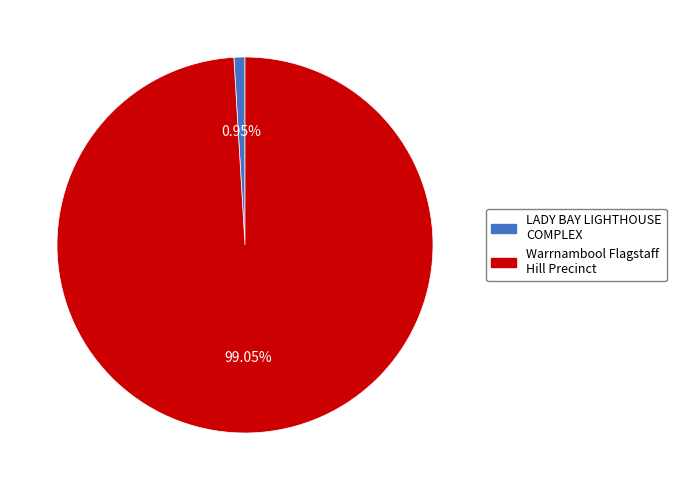

To the nearest percent, what is the difference between the Warrnambool Flagstaff Hill Precinct and LADY BAY LIGHTHOUSE COMPLEX slice percentages?

98%